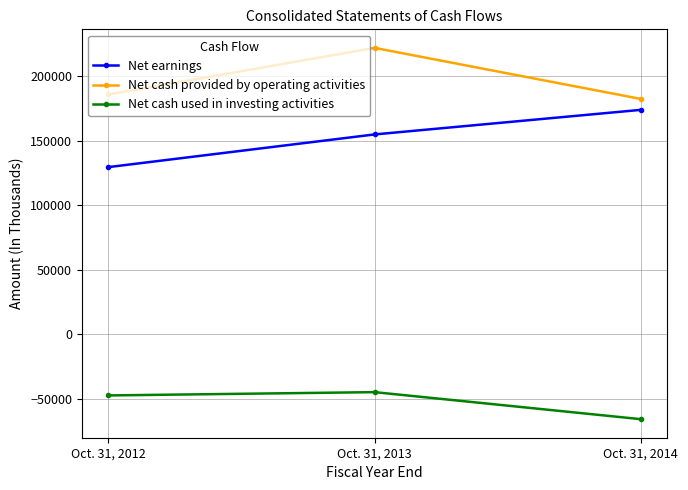

Rank the series by their maximum value, from lowest to highest.

Net cash used in investing activities, Net earnings, Net cash provided by operating activities